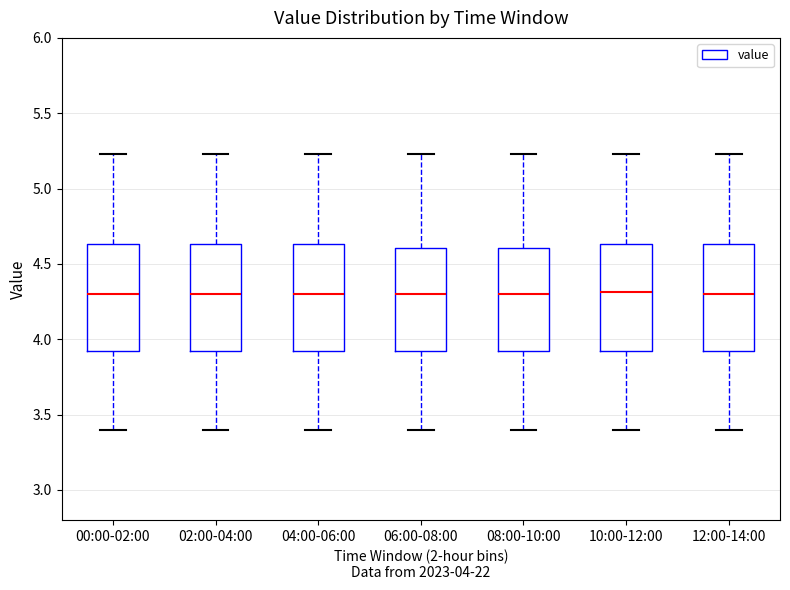

Reading left to right, transcribe this box plot: for each box, give where its median line is, the range the box spans, and where its two whiskers end, as read against the y-axis. The values are not printed on the chart, so give them approximately, as read against the axis.

00:00-02:00: median 4.30, box 3.90 to 4.65, whiskers 3.40 to 5.25
02:00-04:00: median 4.30, box 3.90 to 4.65, whiskers 3.40 to 5.25
04:00-06:00: median 4.30, box 3.90 to 4.65, whiskers 3.40 to 5.25
06:00-08:00: median 4.30, box 3.90 to 4.60, whiskers 3.40 to 5.25
08:00-10:00: median 4.30, box 3.90 to 4.60, whiskers 3.40 to 5.25
10:00-12:00: median 4.30, box 3.90 to 4.65, whiskers 3.40 to 5.25
12:00-14:00: median 4.30, box 3.90 to 4.65, whiskers 3.40 to 5.25